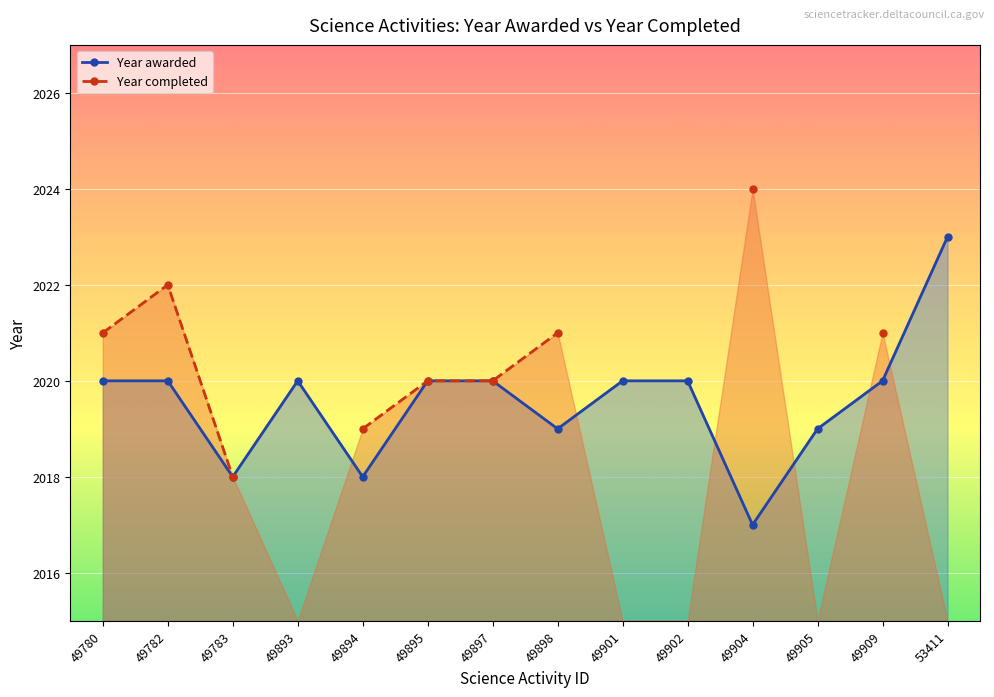

How many positive values does the Year completed series have?

9